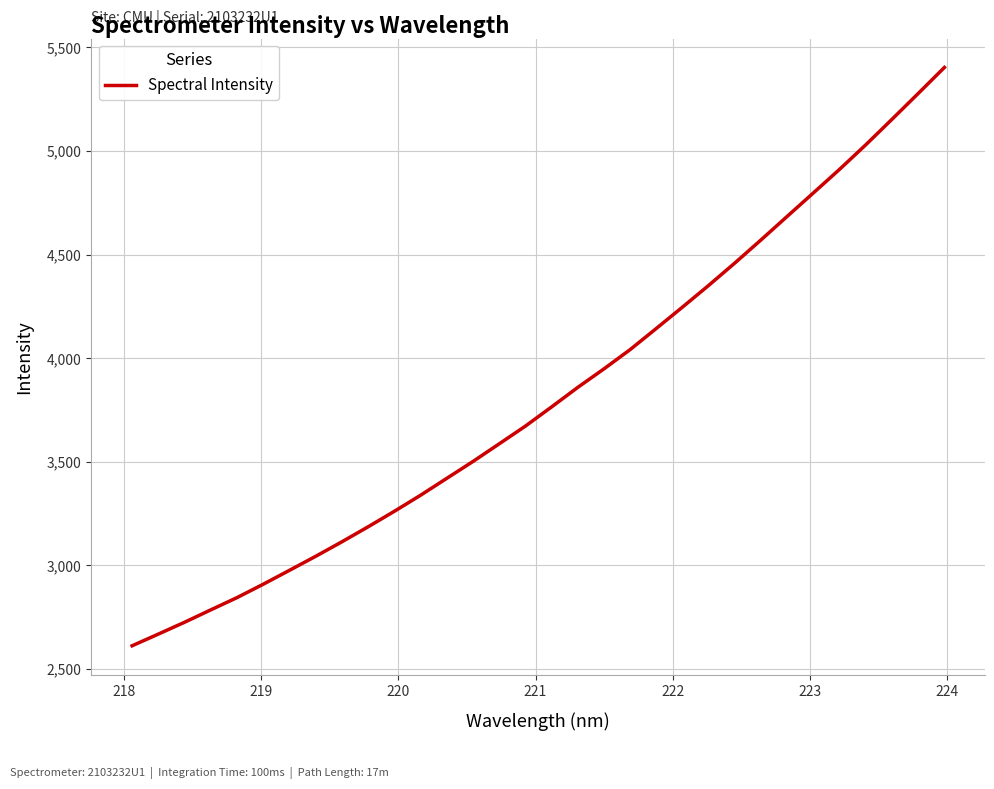

Does the chart display data point markers on the line(s)?

No